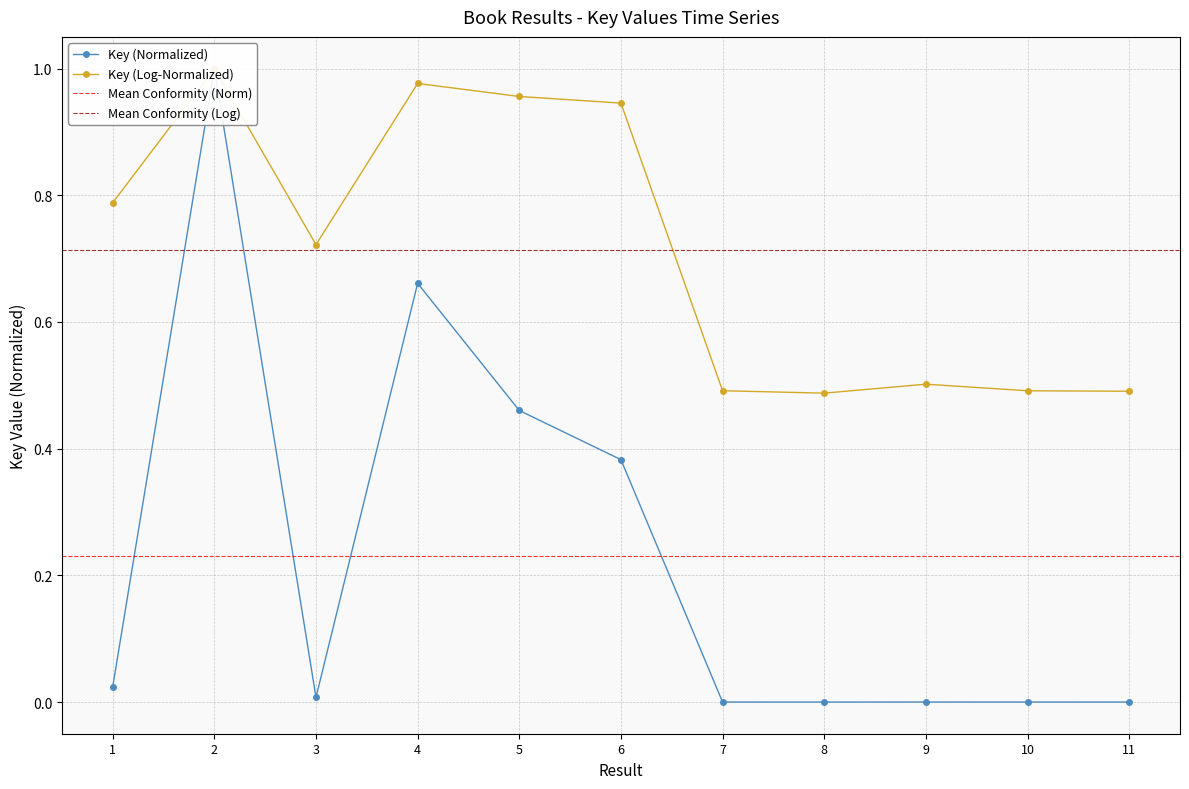

True or false: the data shows 0.5 at 5.

True